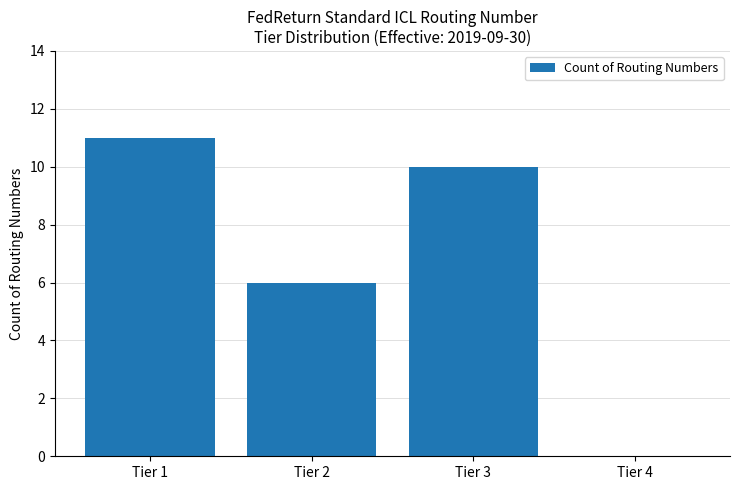

What is the change in value from Tier 1 to Tier 2?

-5